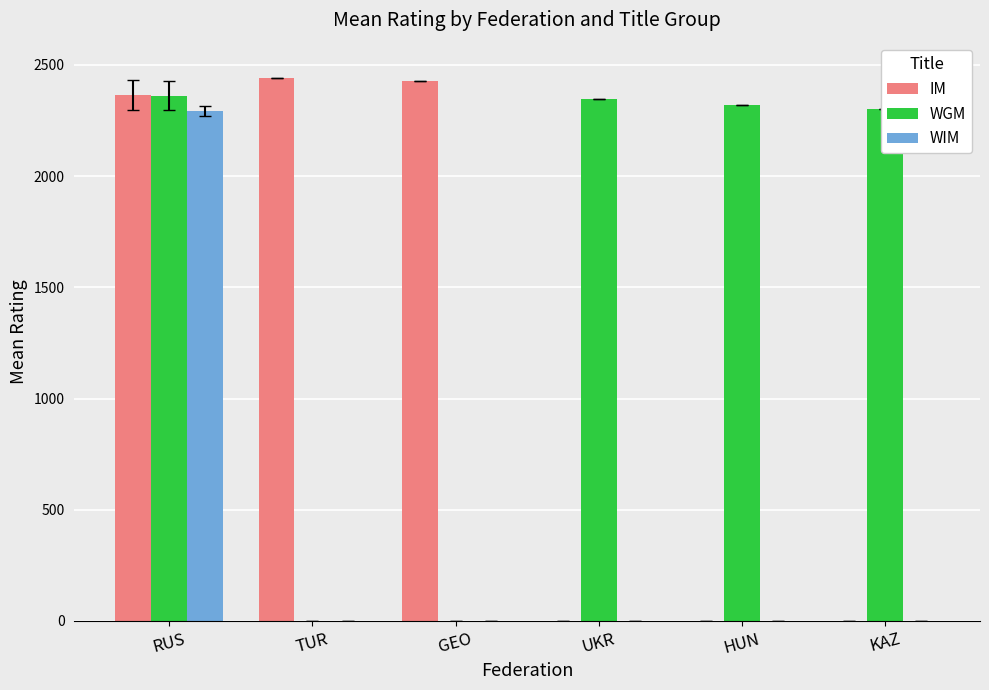

How many categories are shown in the chart?

6